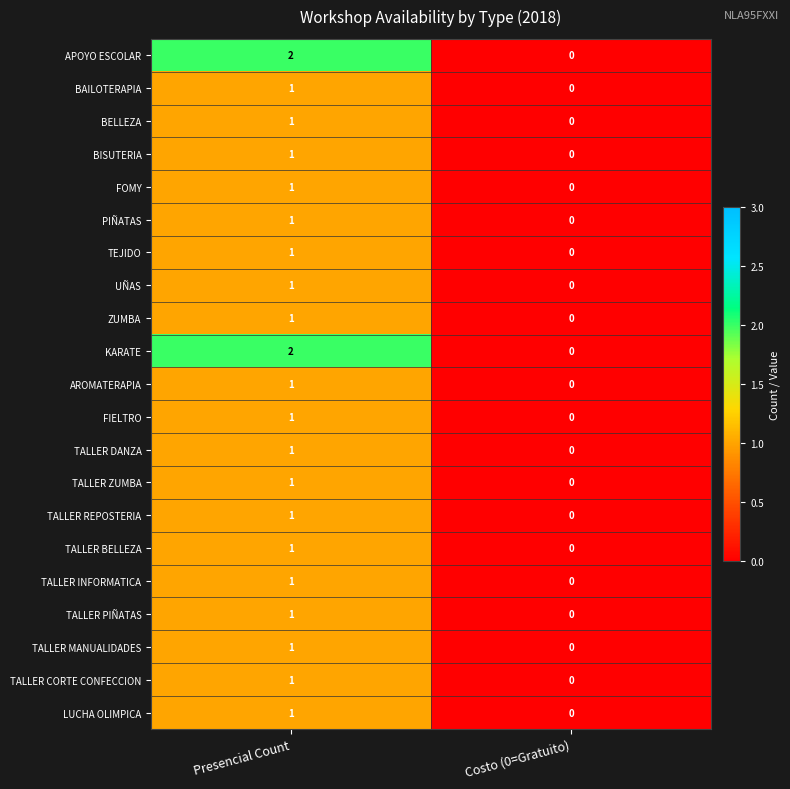

At which label is BISUTERIA closest to 0?

Costo (0=Gratuito)